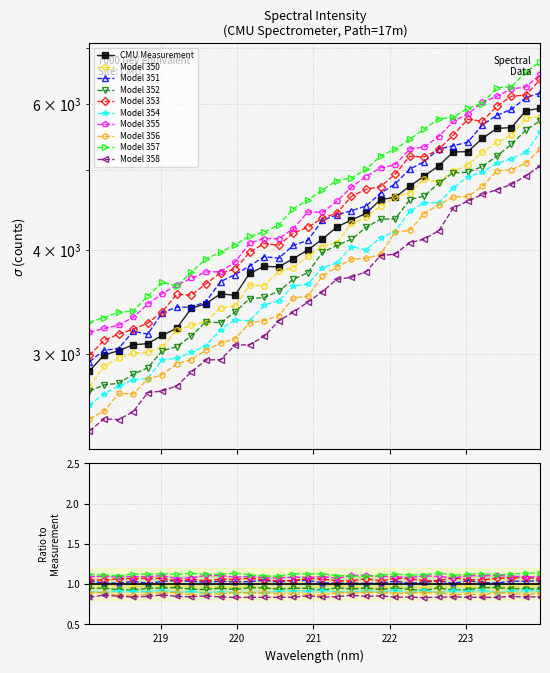

What position from the left is 218.442?

3